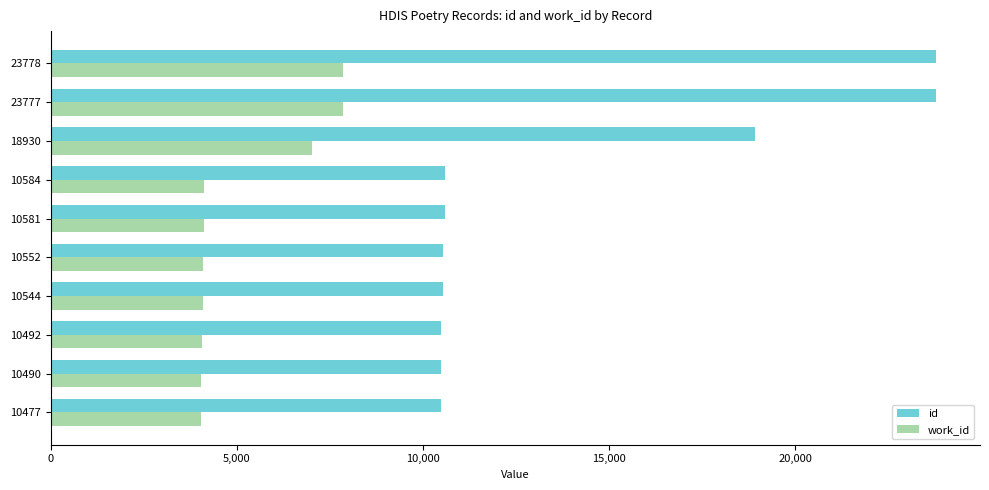

Rank the series by their maximum value, from lowest to highest.

work_id, id